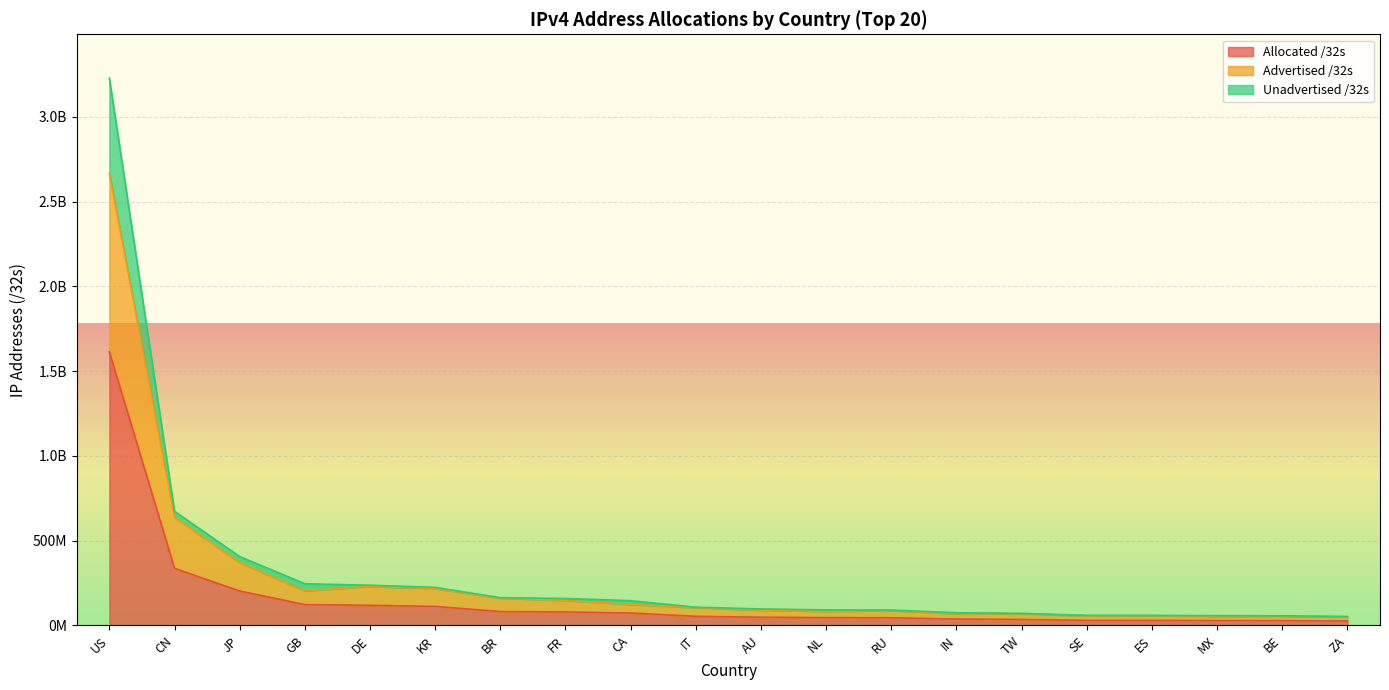

What is the spread (max minus min) of values at US?

1614502400